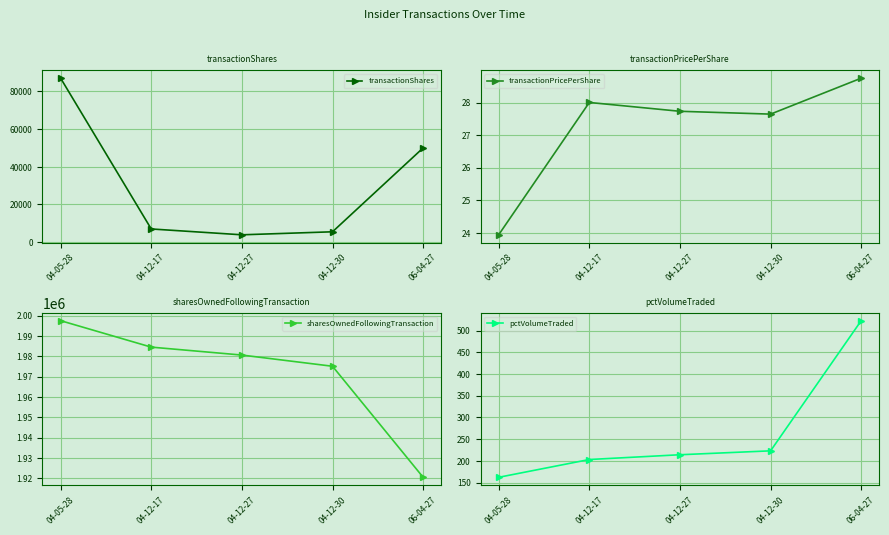

Is it true that transactionShares equals 3900.0 at 04-12-27?

True